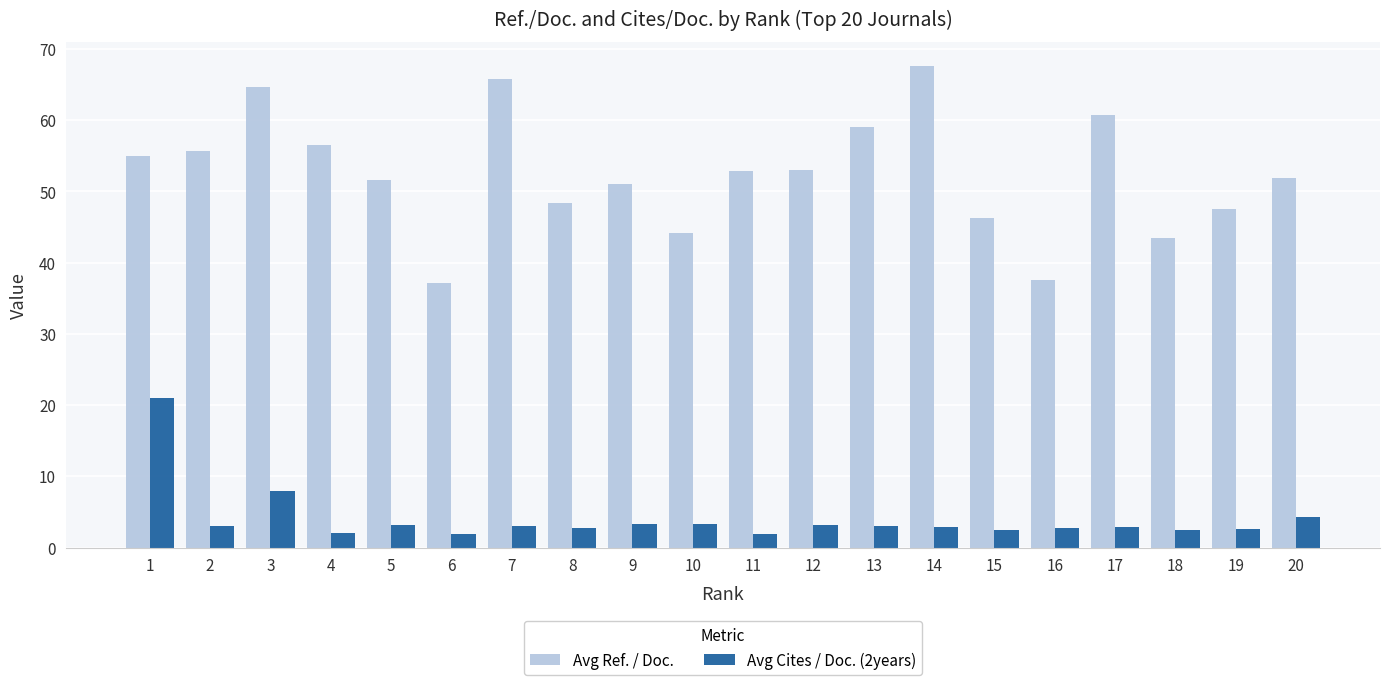

Between 10 and 13, which series saw the biggest shift?

Avg Ref. / Doc.